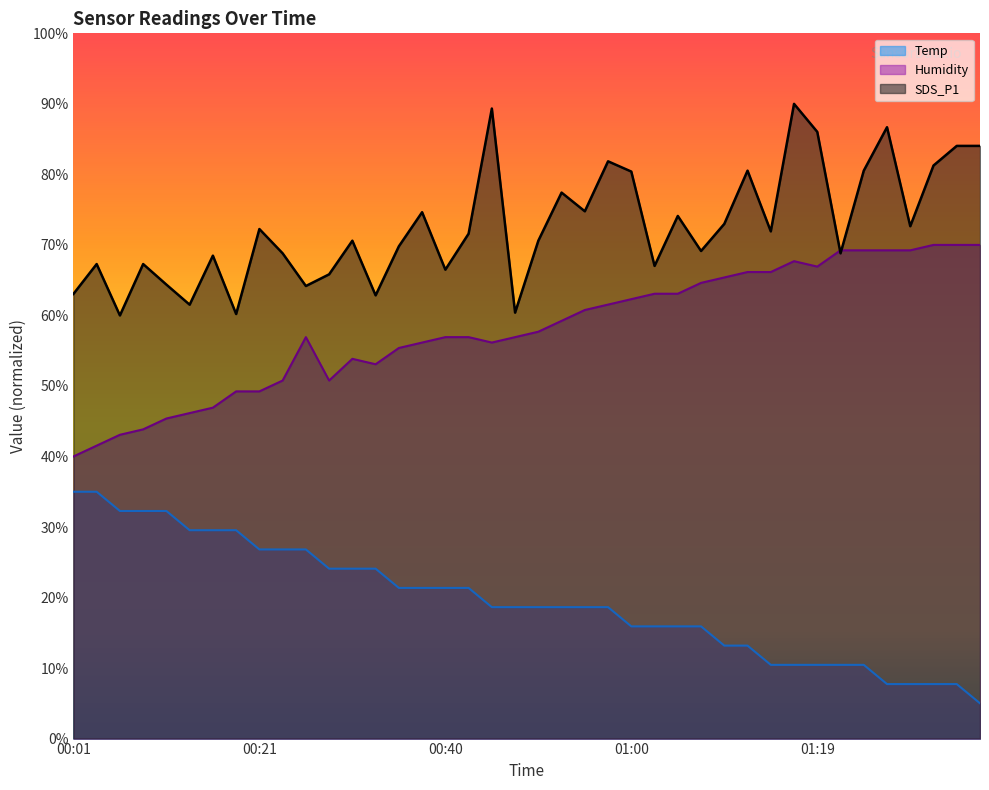

Reading right to left, extract all data points from this chart.

Temp: 01:36=5.0	01:34=7.7	01:31=7.7	01:29=7.7	01:26=7.7	01:24=10.5	01:22=10.5	01:19=10.5	01:17=10.5	01:14=10.5	01:12=13.2	01:09=13.2	01:07=15.9	01:05=15.9	01:02=15.9	01:00=15.9	00:57=18.6	00:55=18.6	00:52=18.6	00:50=18.6	00:47=18.6	00:45=18.6	00:42=21.4	00:40=21.4	00:38=21.4	00:35=21.4	00:33=24.1	00:30=24.1	00:28=24.1	00:25=26.8	00:23=26.8	00:21=26.8	00:18=29.5	00:16=29.5	00:13=29.5	00:11=32.3	00:08=32.3	00:06=32.3	00:04=35.0	00:01=35.0
Humidity: 01:36=70.0	01:34=70.0	01:31=70.0	01:29=69.2	01:26=69.2	01:24=69.2	01:22=69.2	01:19=66.9	01:17=67.7	01:14=66.2	01:12=66.2	01:09=65.4	01:07=64.6	01:05=63.1	01:02=63.1	01:00=62.3	00:57=61.5	00:55=60.8	00:52=59.2	00:50=57.7	00:47=56.9	00:45=56.2	00:42=56.9	00:40=56.9	00:38=56.2	00:35=55.4	00:33=53.1	00:30=53.8	00:28=50.8	00:25=56.9	00:23=50.8	00:21=49.2	00:18=49.2	00:16=46.9	00:13=46.2	00:11=45.4	00:08=43.8	00:06=43.1	00:04=41.5	00:01=40.0
SDS_P1: 01:36=84.0	01:34=84.0	01:31=81.3	01:29=72.6	01:26=86.7	01:24=80.5	01:22=68.8	01:19=86.0	01:17=90.0	01:14=71.9	01:12=80.5	01:09=73.0	01:07=69.1	01:05=74.1	01:02=67.0	01:00=80.4	00:57=81.9	00:55=74.8	00:52=77.4	00:50=70.6	00:47=60.4	00:45=89.3	00:42=71.6	00:40=66.5	00:38=74.6	00:35=69.8	00:33=62.8	00:30=70.6	00:28=65.8	00:25=64.2	00:23=68.8	00:21=72.3	00:18=60.2	00:16=68.5	00:13=61.5	00:11=64.4	00:08=67.3	00:06=60.0	00:04=67.3	00:01=63.0